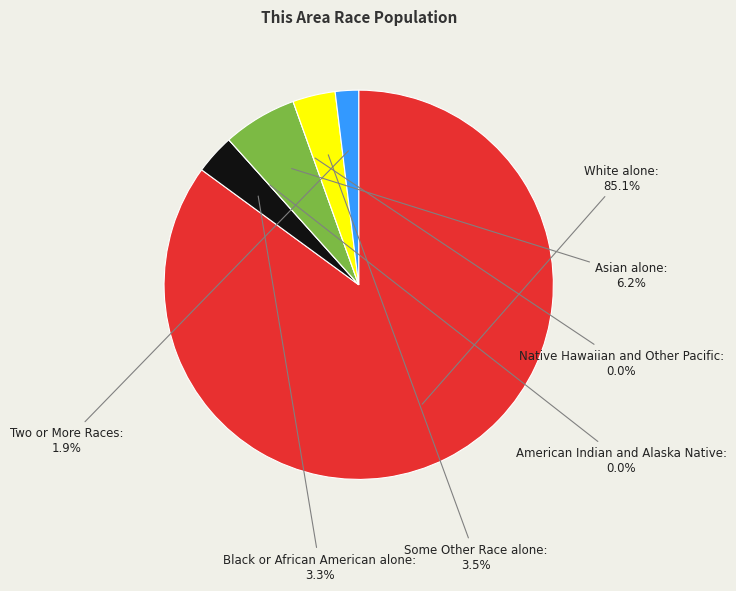

Rank the categories by value from highest to lowest.

White alone, Asian alone, Some Other Race alone, Black or African American alone, Two or More Races, American Indian and Alaska Native, Native Hawaiian and Other Pacific